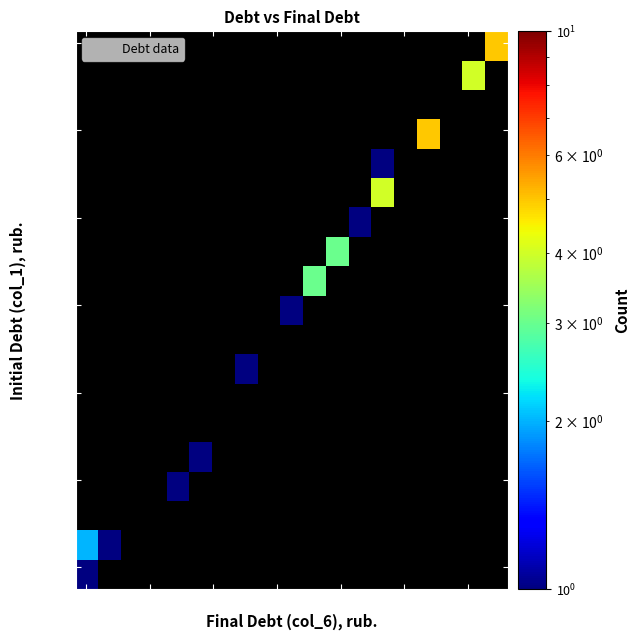

What Y value in the scatter plot is closest to 5884?

6105.6